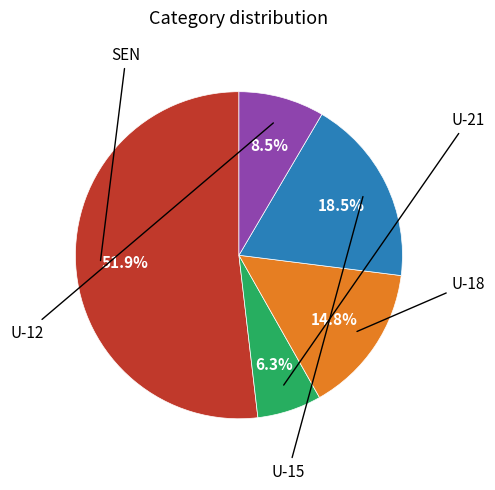

Is there any slice that represents more than half of the pie?

Yes